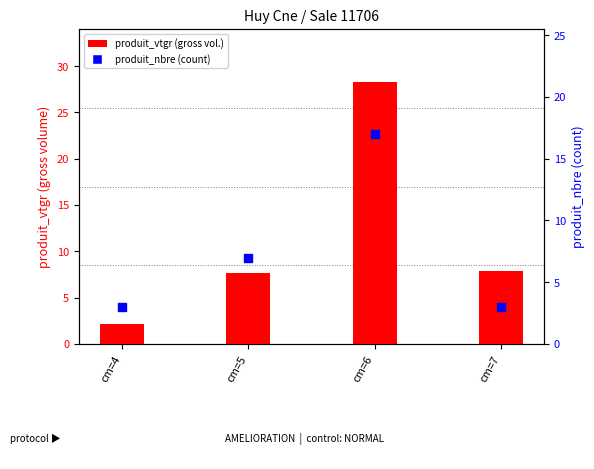

Is the value of produit_nbre at cm=6 greater than the value of produit_vtgr at cm=6?

No